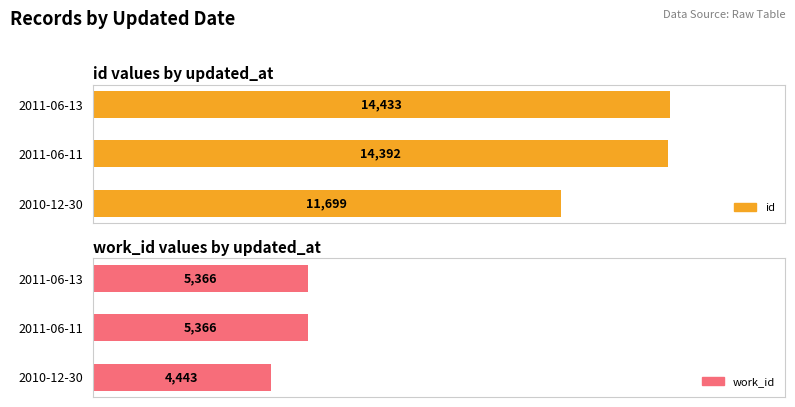

Rank the series by their maximum value, from lowest to highest.

work_id, id